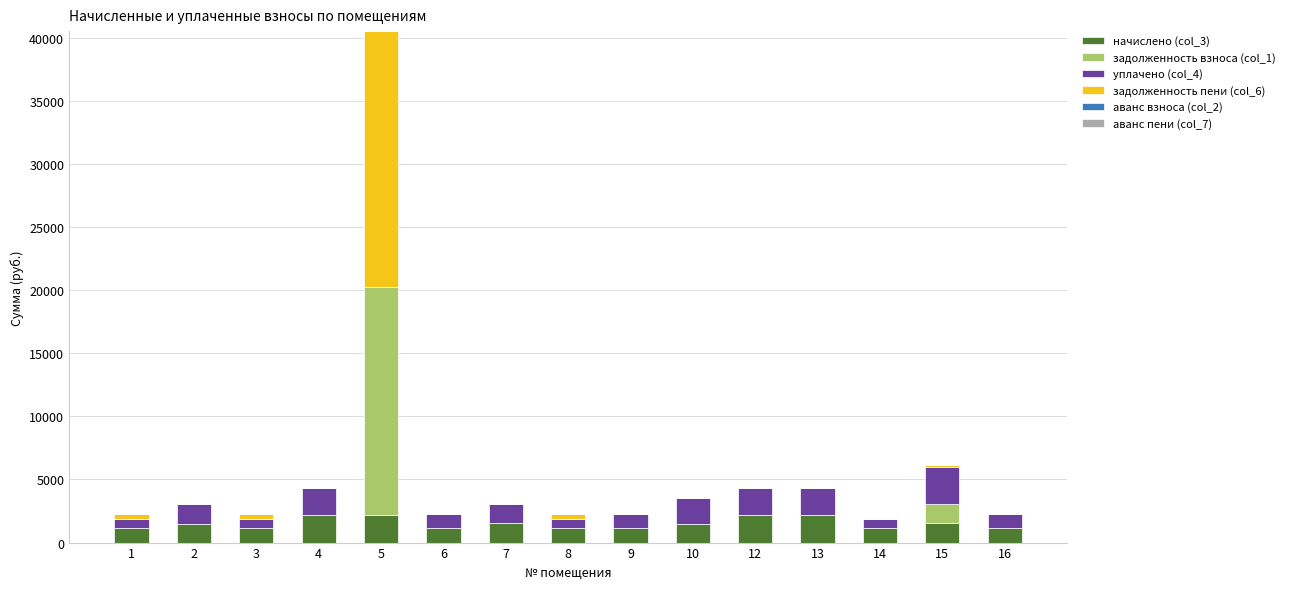

At which category is the sum across all series the highest?

5